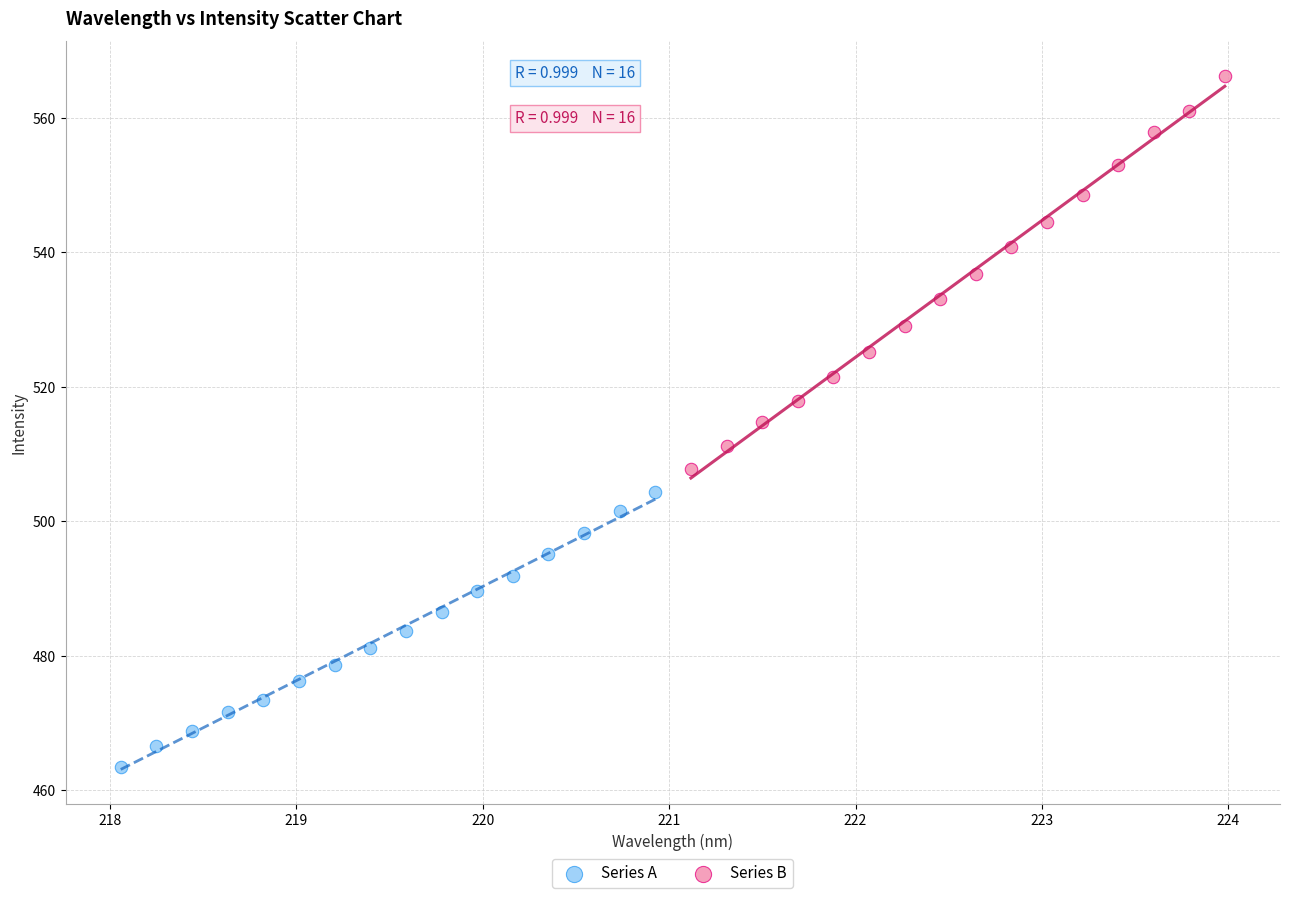

What are all the series names shown in the legend?

Series A, Series B